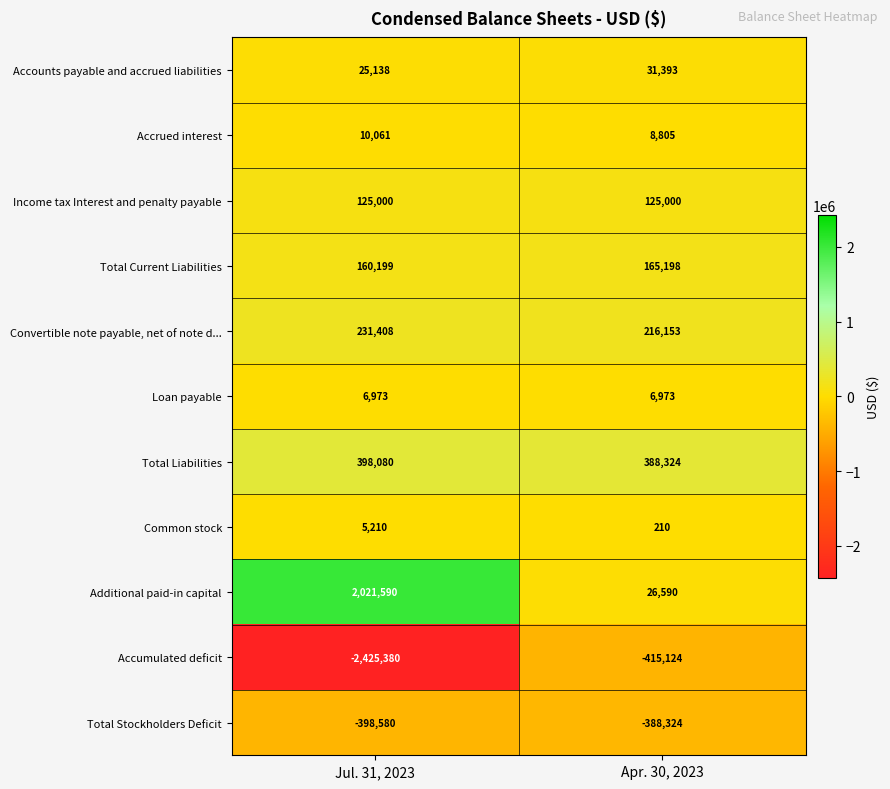

Which category has the highest value across all series?

Jul. 31, 2023